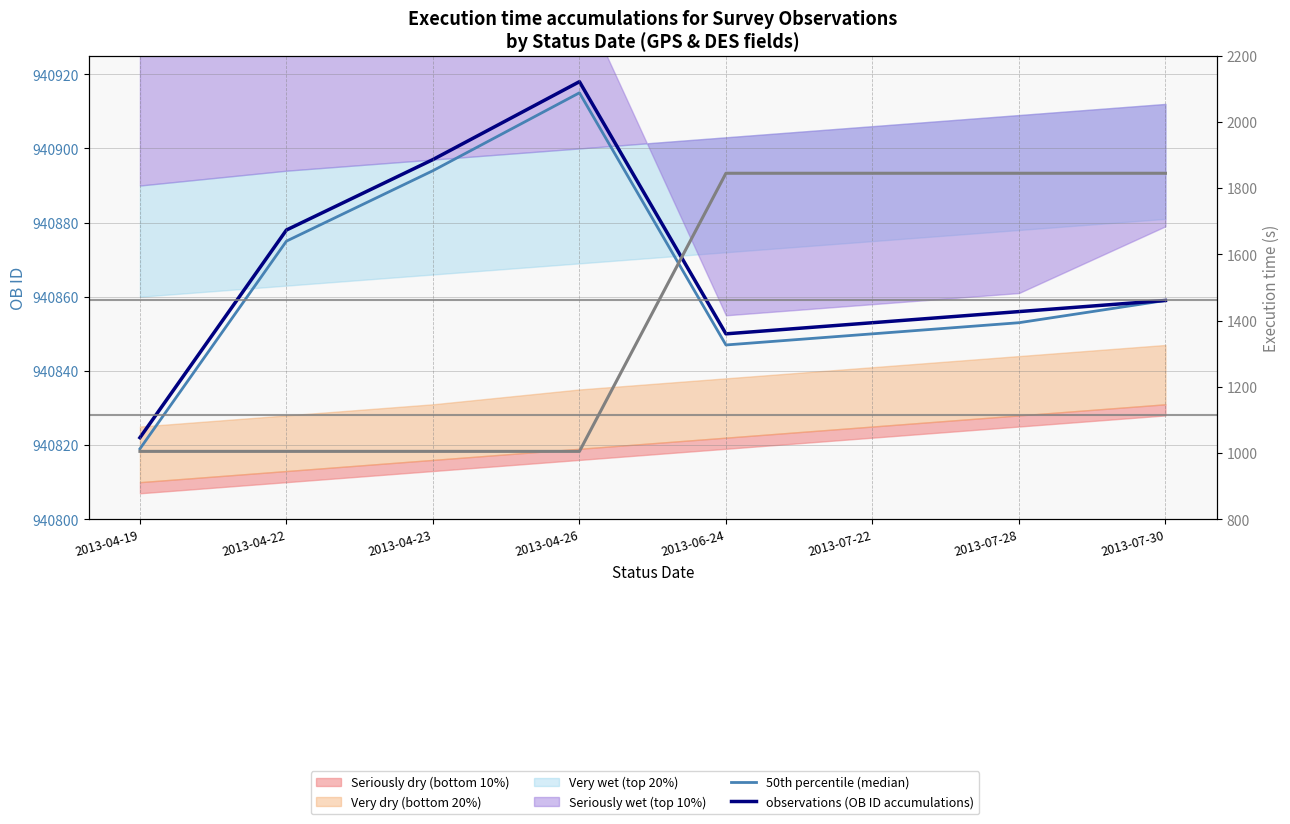

What is the maximum value shown in the chart?

940918